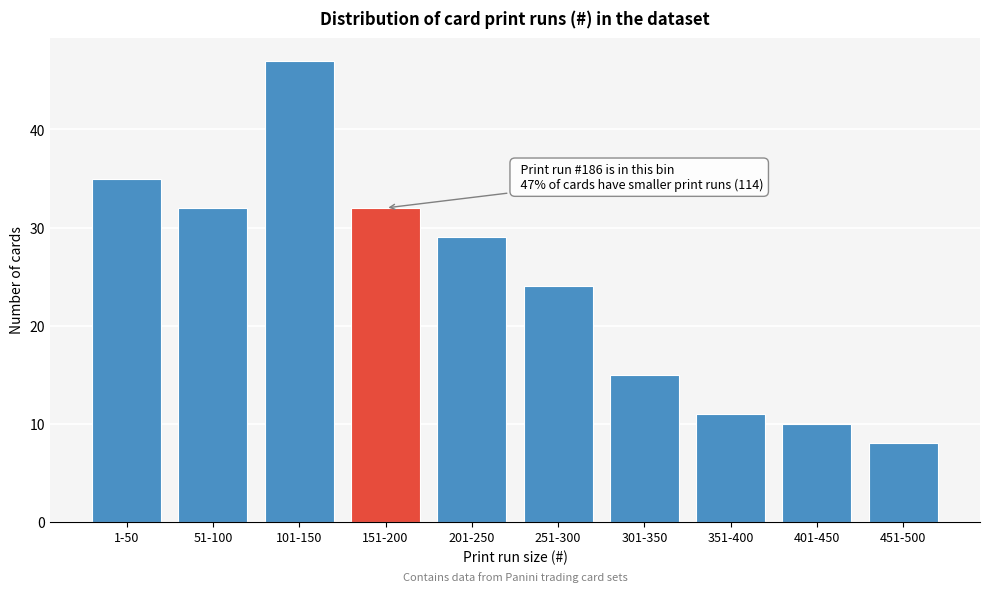

Reading right to left, extract all data points from this chart.

451-500=8	401-450=10	351-400=11	301-350=15	251-300=24	201-250=29	151-200=32	101-150=47	51-100=32	1-50=35